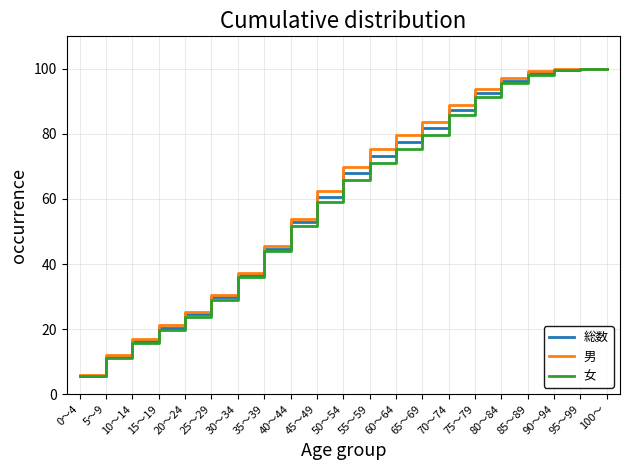

At which label does 総数 first exceed 67?

50～54